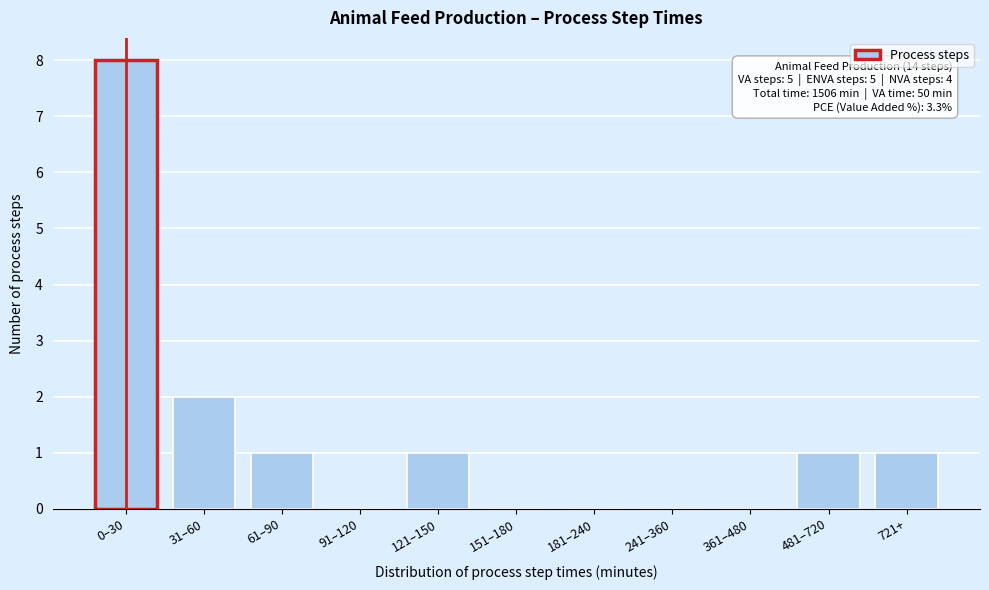

Reading left to right, extract all data points from this chart.

0–30=8	31–60=2	61–90=1	91–120=0	121–150=1	151–180=0	181–240=0	241–360=0	361–480=0	481–720=1	721+=1